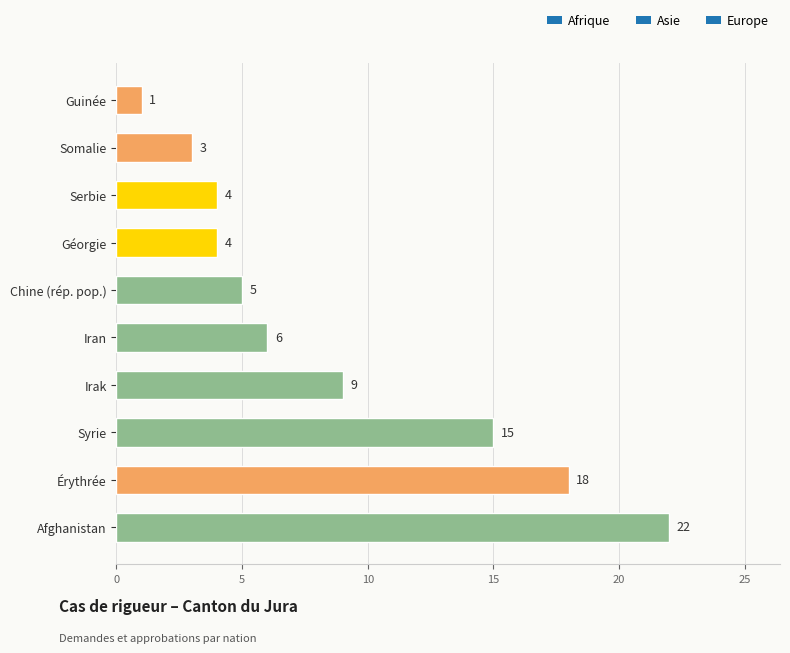

What is the average value?

9